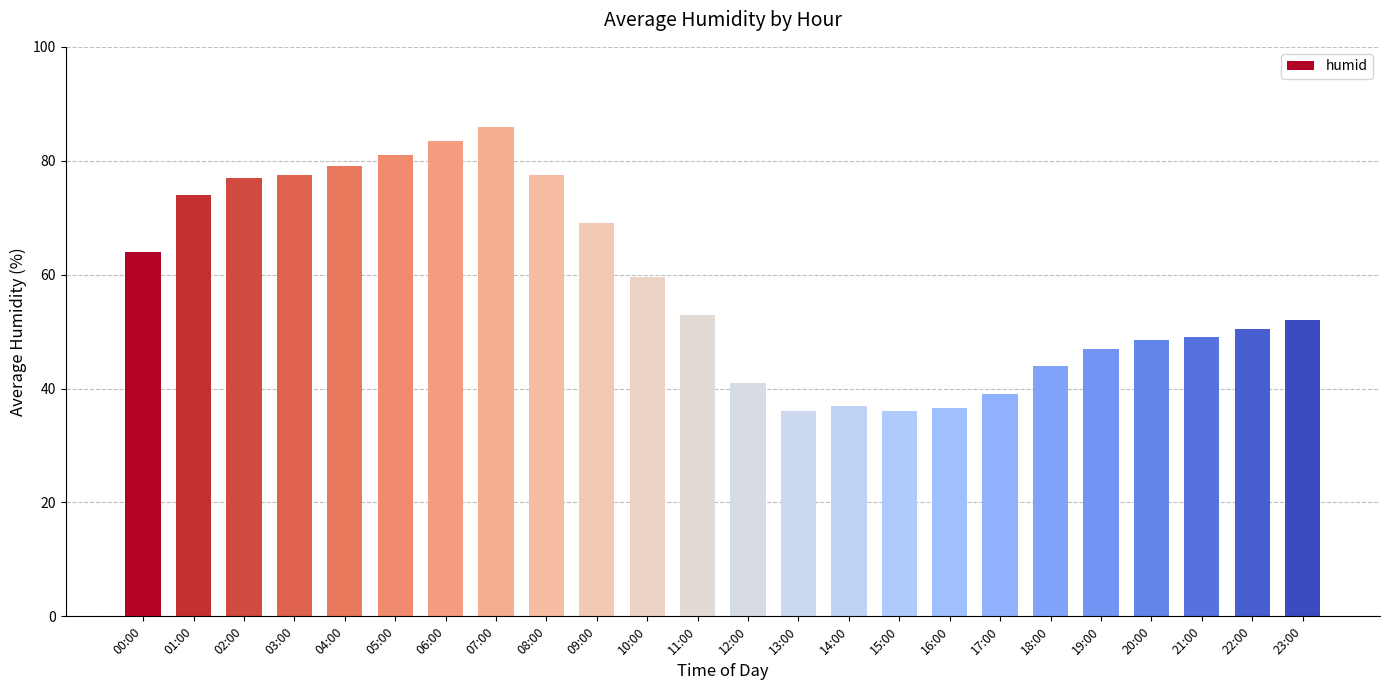

Reading left to right, transcribe all the data shown in this chart.

64.0	74.0	77.0	77.5	79.0	81.0	83.5	86.0	77.5	69.0	59.5	53.0	41.0	36.0	37.0	36.0	36.5	39.0	44.0	47.0	48.5	49.0	50.5	52.0